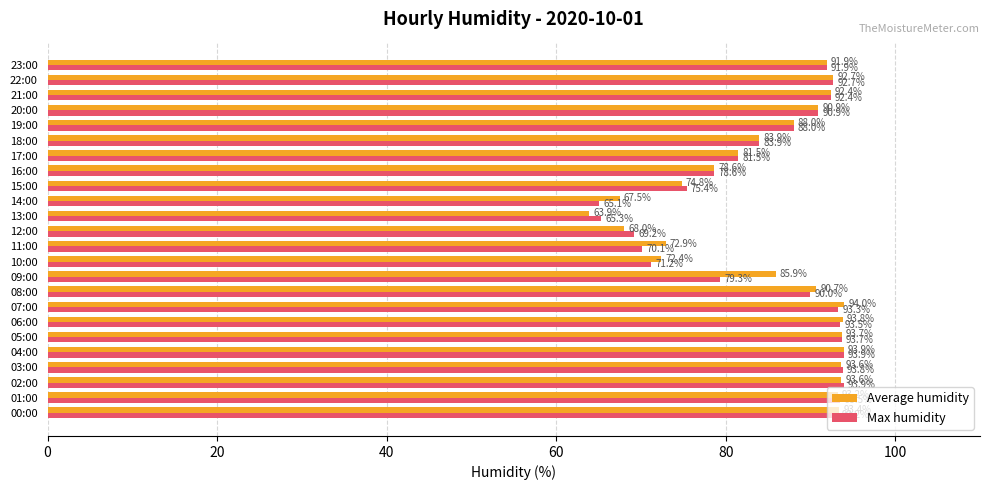

List the series in order of their overall mean, highest first.

Average humidity, Max humidity